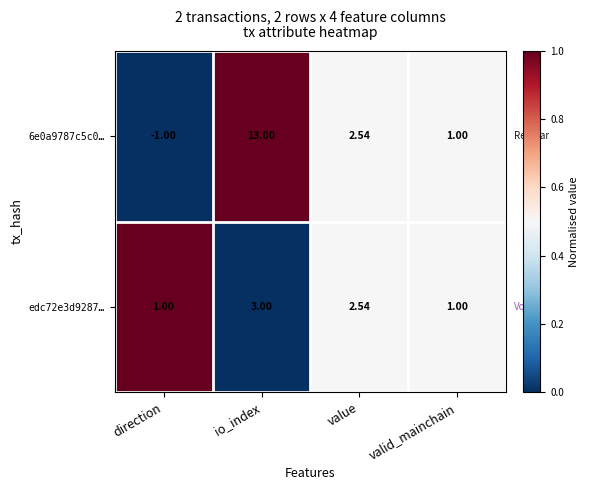

Where is 6e0a9787c5c0… nearest to the value 6?

value